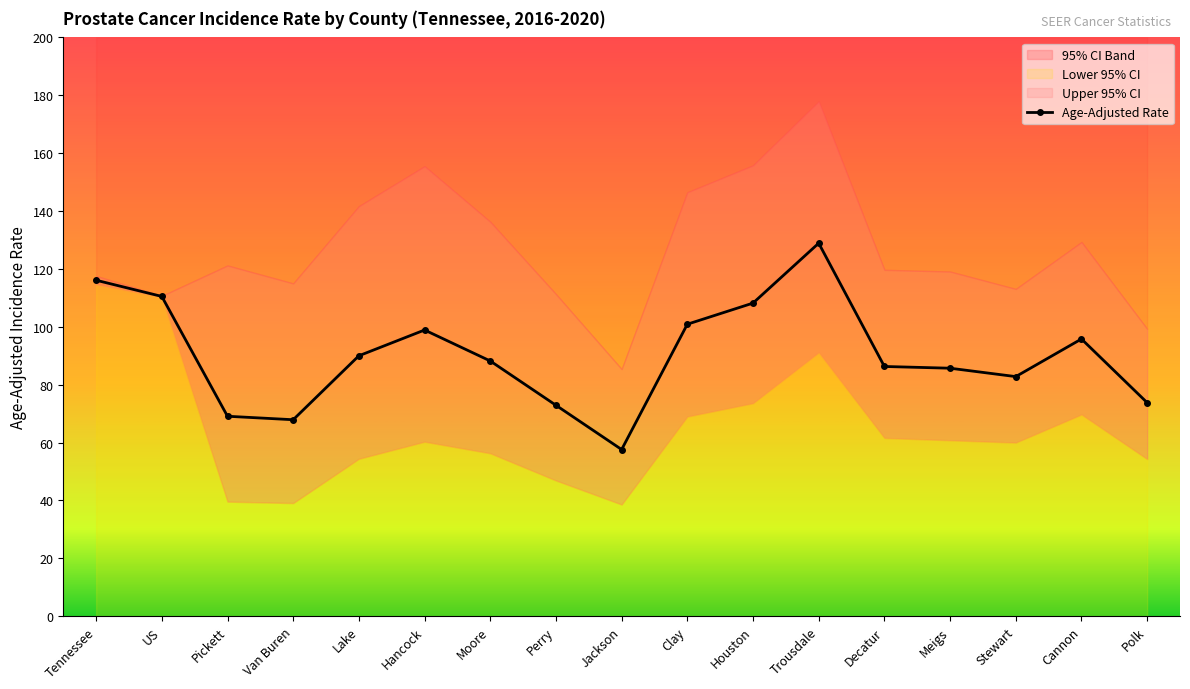

At which label is Age-Adjusted Rate closest to 93?

Cannon